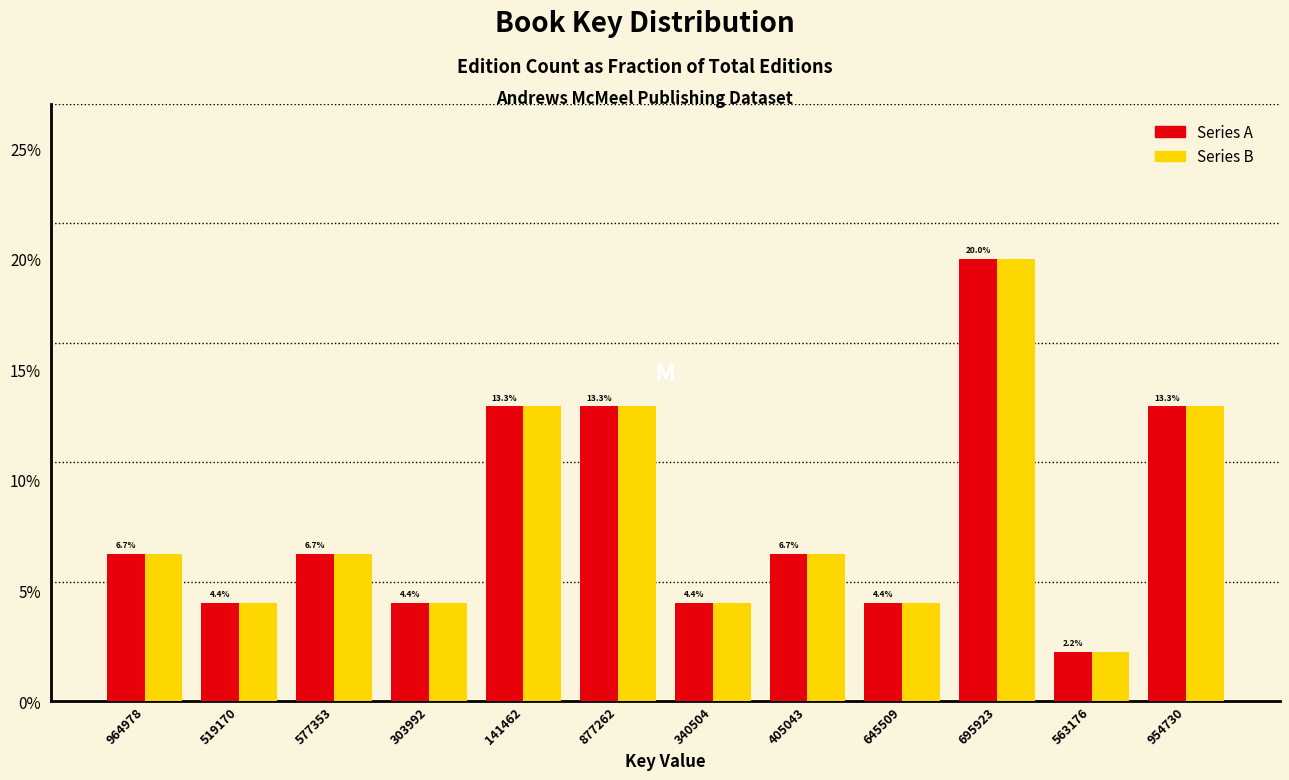

What are all the series names shown in the legend?

Series A, Series B